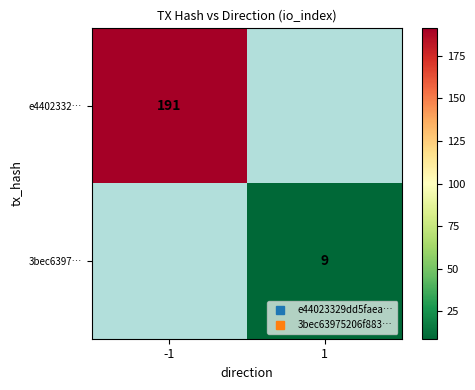

Which has a higher value, 1 or -1?

-1